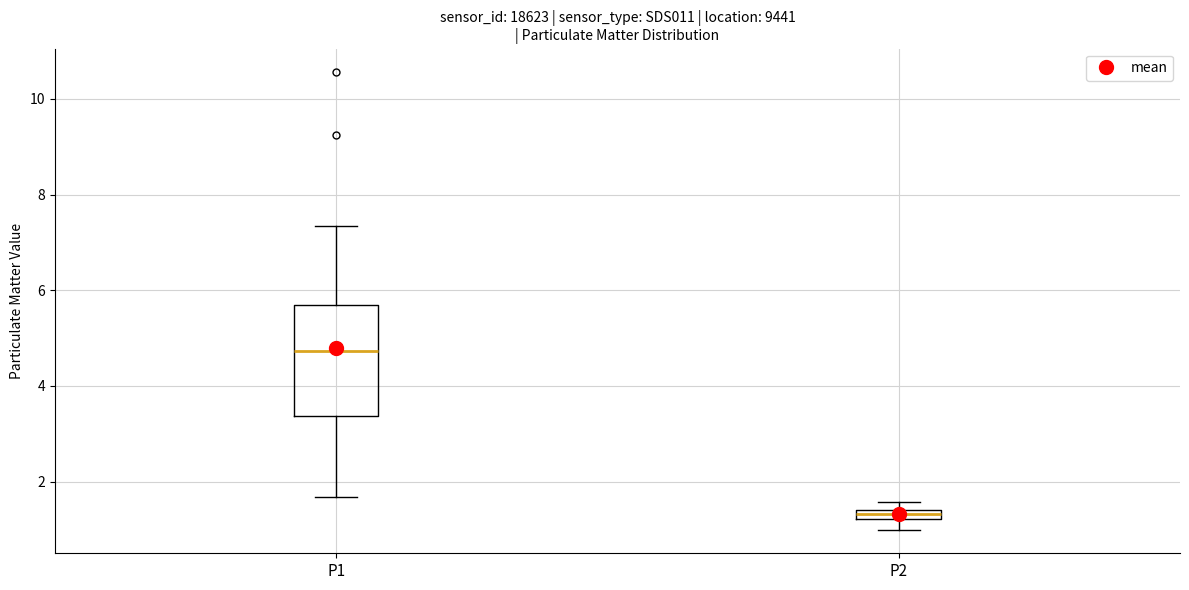

Which box has the lowest median line?

P2